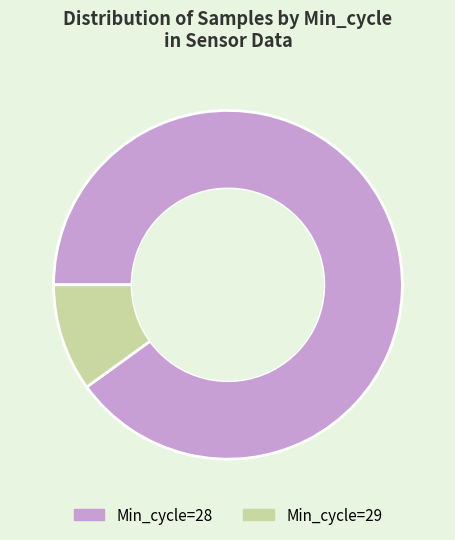

Do Min_cycle=29 and Min_cycle=28 together represent more than half of the pie?

Yes